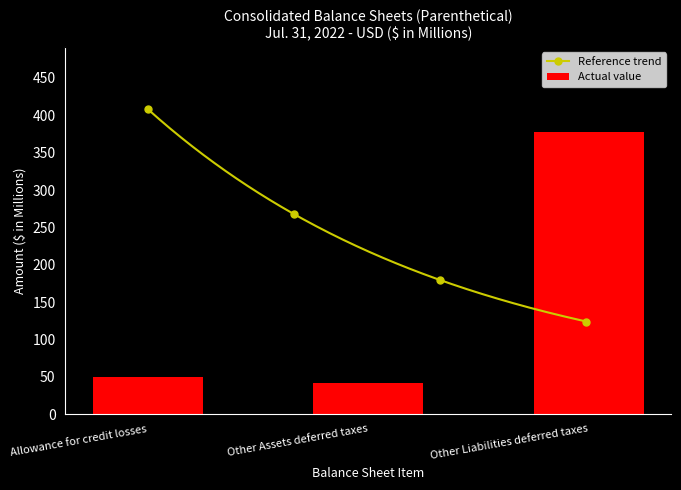

Are the bars grouped side by side (vs. stacked)?

No